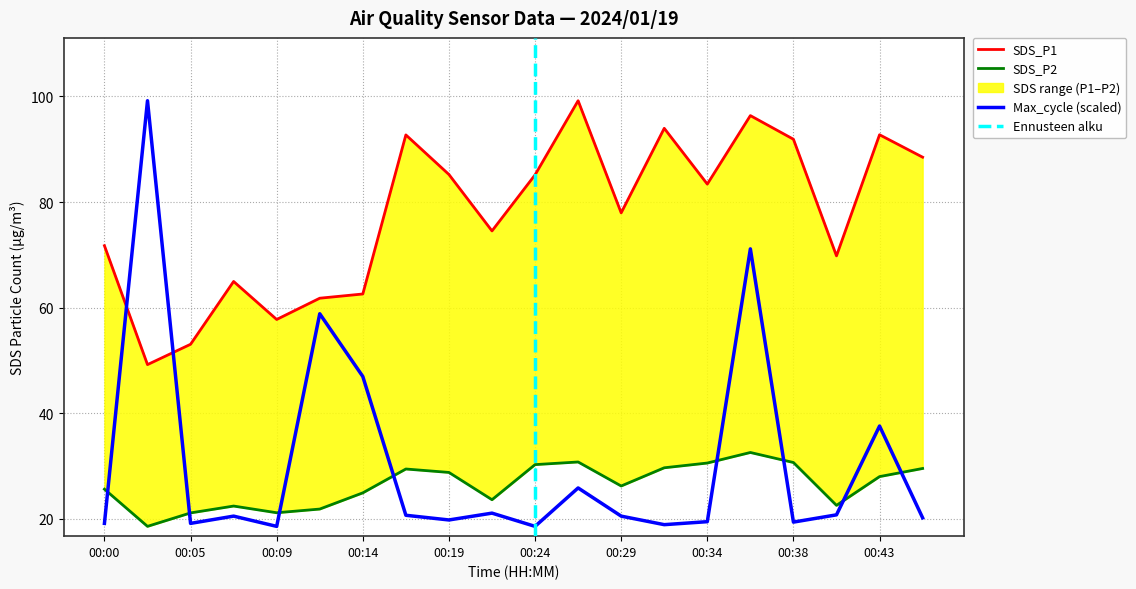

Reading left to right, transcribe all the data shown in this chart.

SDS_P1: 00:00=71.7	00:02=49.2	00:05=53.0	00:07=65.0	00:09=57.8	00:12=61.8	00:14=62.6	00:17=92.7	00:19=85.2	00:21=74.5	00:24=85.2	00:26=99.2	00:29=78.0	00:31=94.0	00:34=83.4	00:36=96.4	00:38=91.9	00:41=69.8	00:43=92.8	00:46=88.5
SDS_P2: 00:00=25.6	00:02=18.6	00:05=21.1	00:07=22.4	00:09=21.1	00:12=21.8	00:14=24.9	00:17=29.4	00:19=28.8	00:21=23.6	00:24=30.2	00:26=30.8	00:29=26.2	00:31=29.6	00:34=30.6	00:36=32.5	00:38=30.6	00:41=22.5	00:43=28.0	00:46=29.5
Max_cycle: 00:00=19.1	00:02=99.2	00:05=19.1	00:07=20.5	00:09=18.6	00:12=58.8	00:14=46.9	00:17=20.7	00:19=19.8	00:21=21.1	00:24=18.6	00:26=25.8	00:29=20.5	00:31=18.9	00:34=19.4	00:36=71.1	00:38=19.4	00:41=20.7	00:43=37.6	00:46=20.2